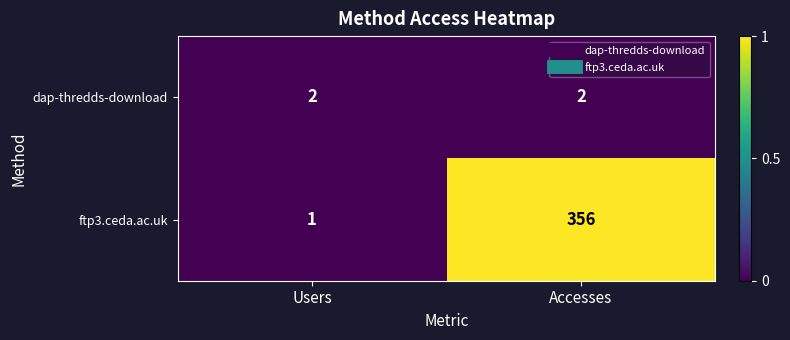

How many data points does each series have?

2